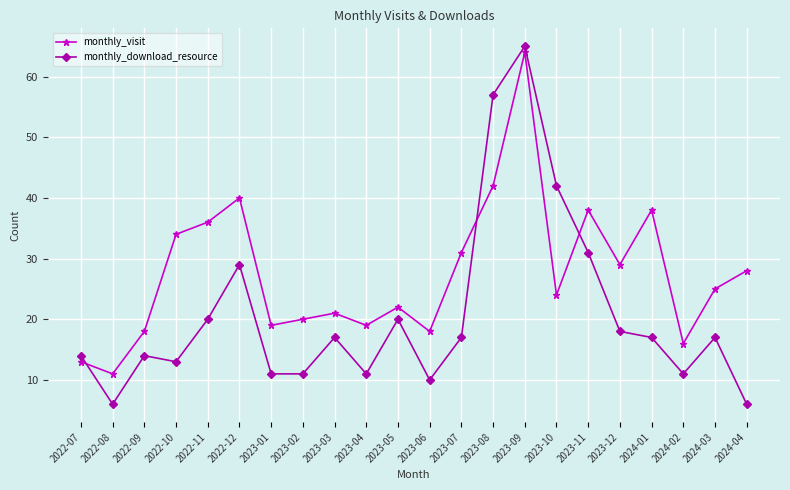

List the series in order of their overall mean, lowest first.

monthly_download_resource, monthly_visit